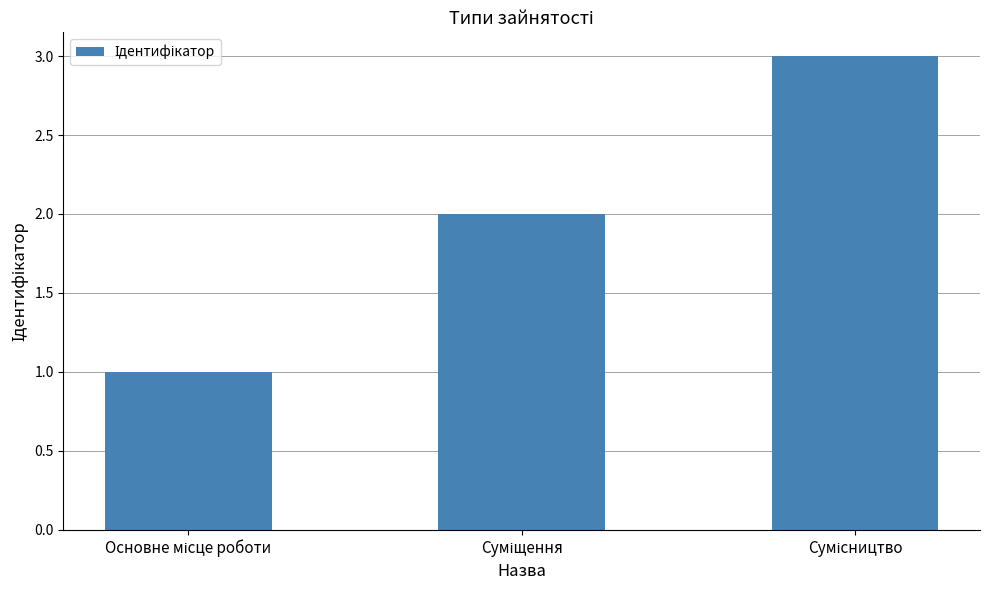

What is the greatest value displayed?

3